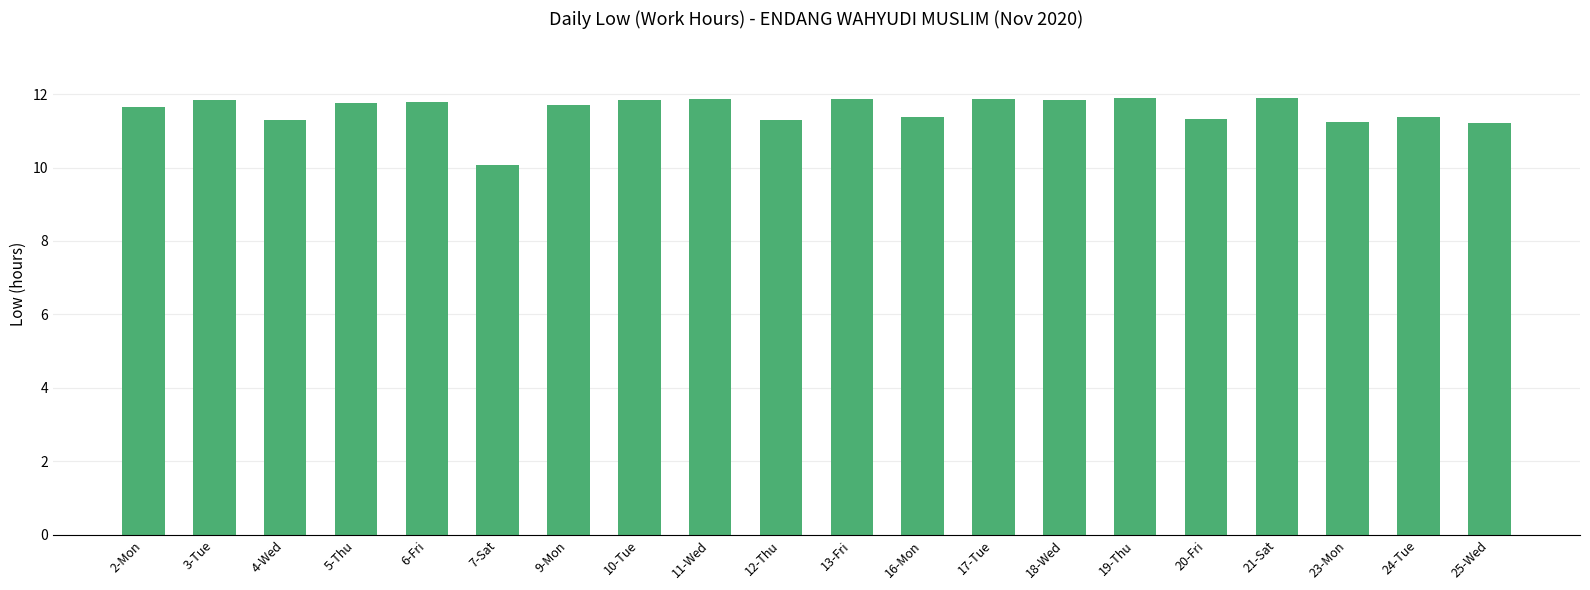

What is the greatest value displayed?

11.9